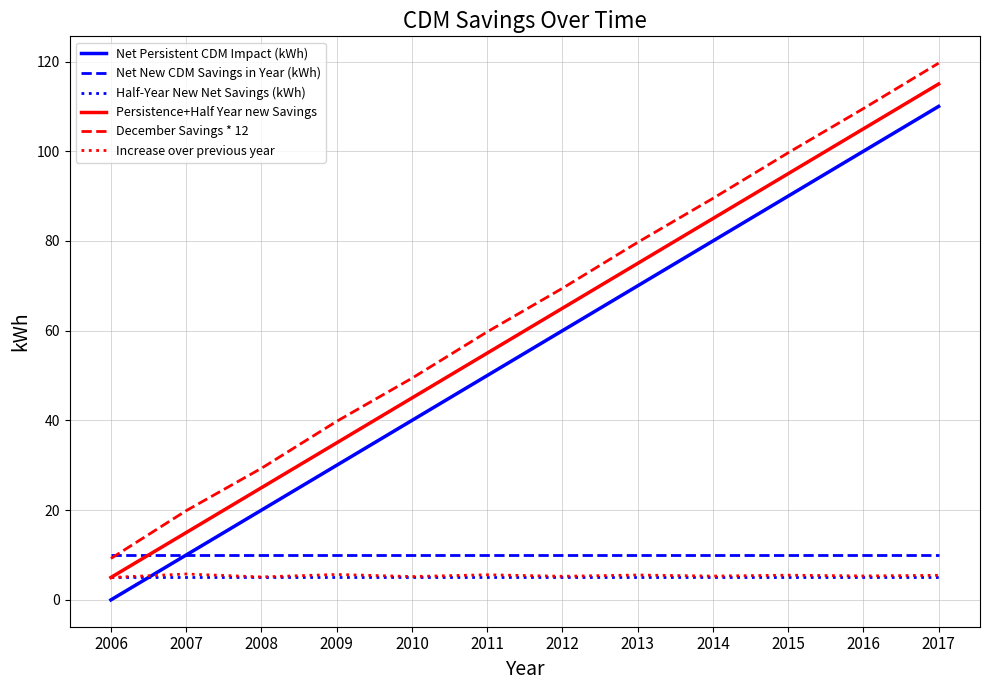

What is the maximum value shown in the chart?

119.6